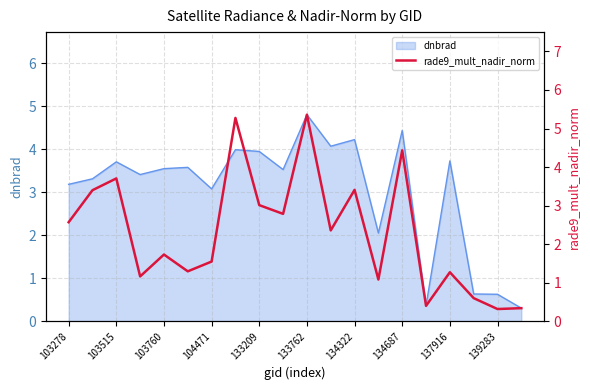

Where does the dnbrad series first go above 3?

103278